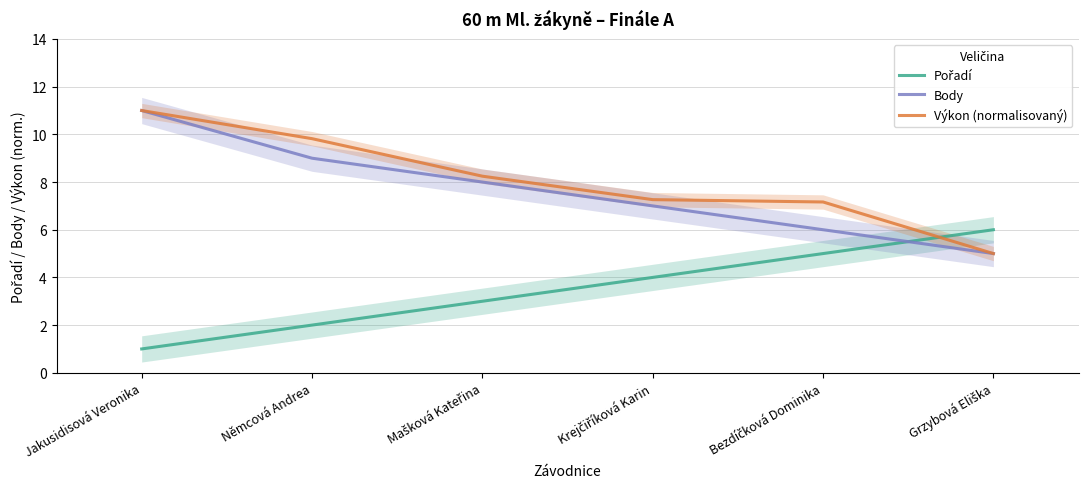

List the labels in order of Pořadí value, smallest first.

Jakusidisová Veronika, Němcová Andrea, Mašková Kateřina, Krejčiříková Karin, Bezdíčková Dominika, Grzybová Eliška